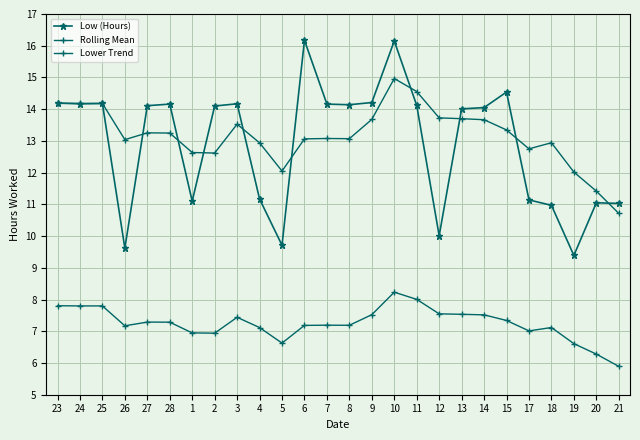

What is the difference between the highest and lowest values at 19?

5.4